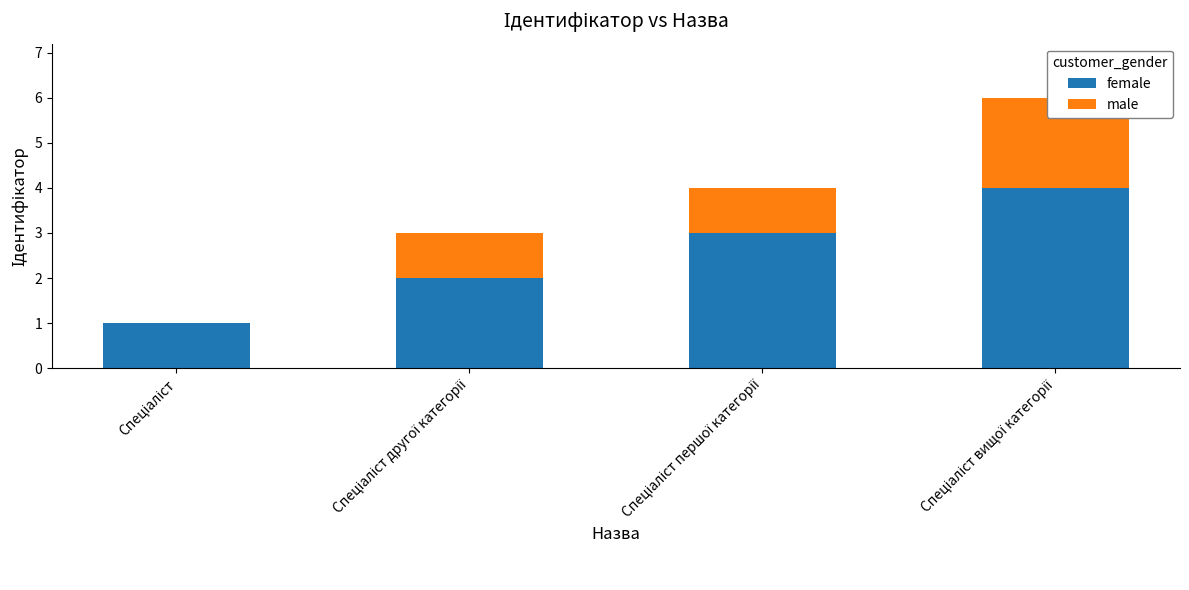

Is the value of female at Спеціаліст вищої категорії greater than the value of male at Спеціаліст другої категорії?

Yes